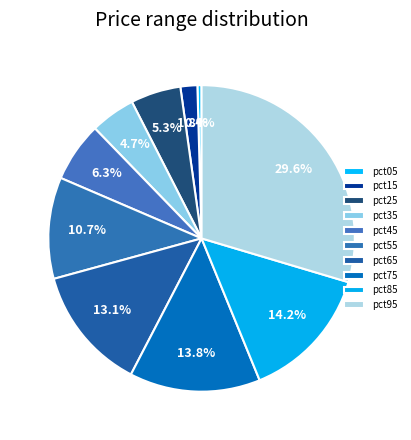

To the nearest percent, what is the average slice percentage?

10%